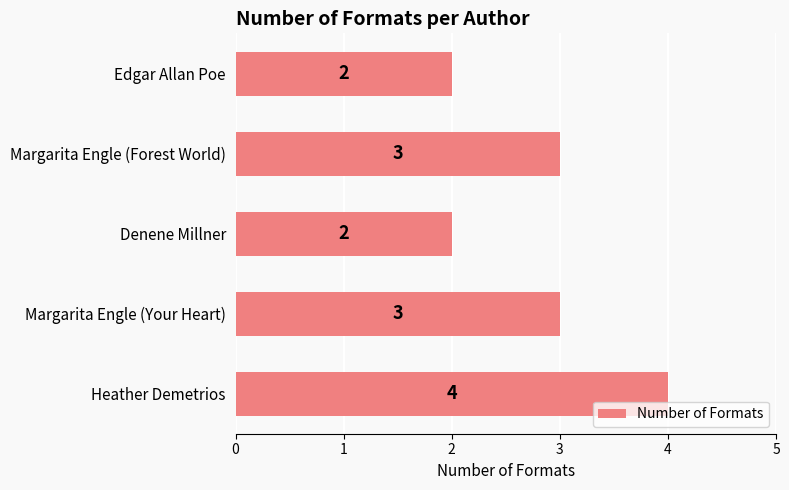

What is the difference between the second highest and second lowest values?

1